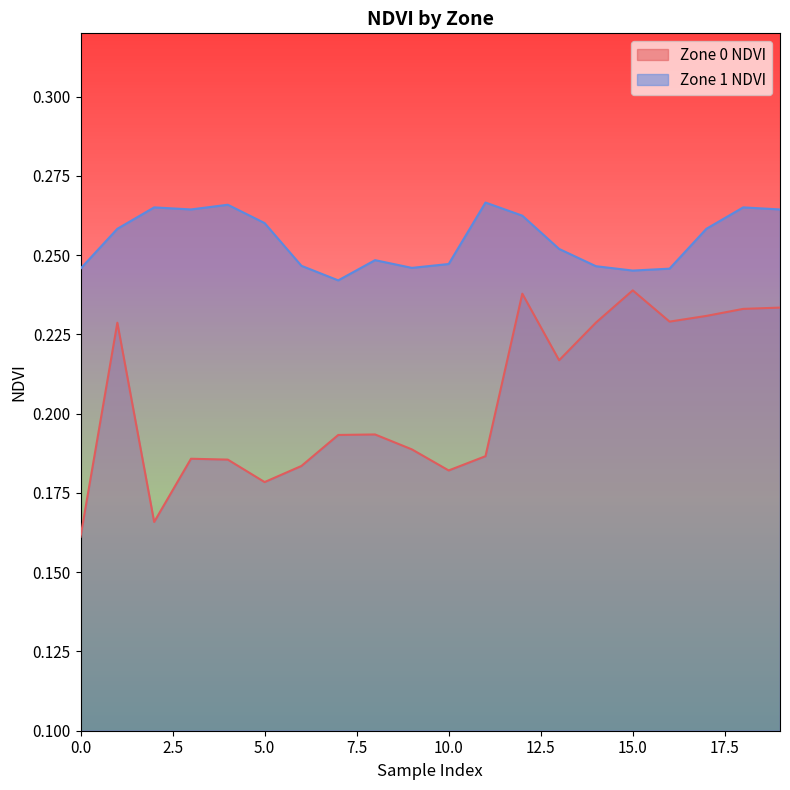

Is the value of Zone 0 NDVI at 16 greater than the value of Zone 1 NDVI at 17?

No